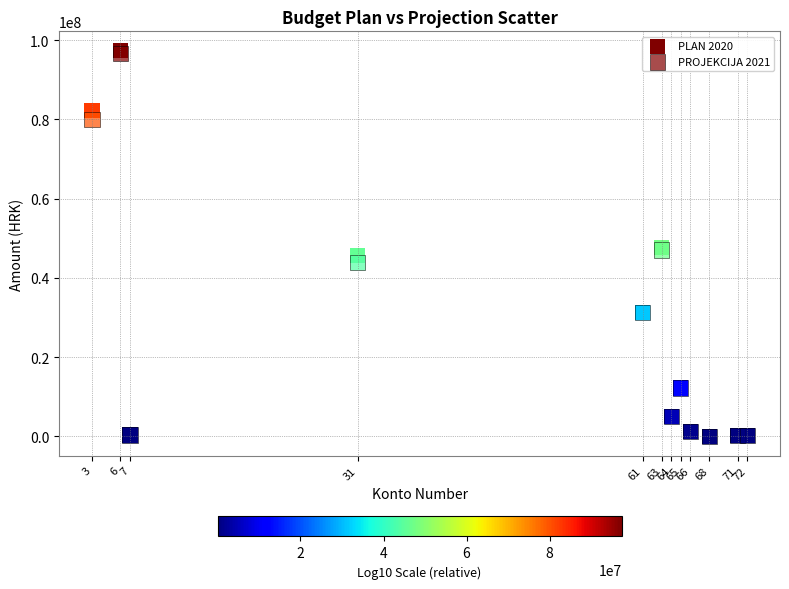

What are all the series names shown in the legend?

PLAN 2020, PROJEKCIJA 2021